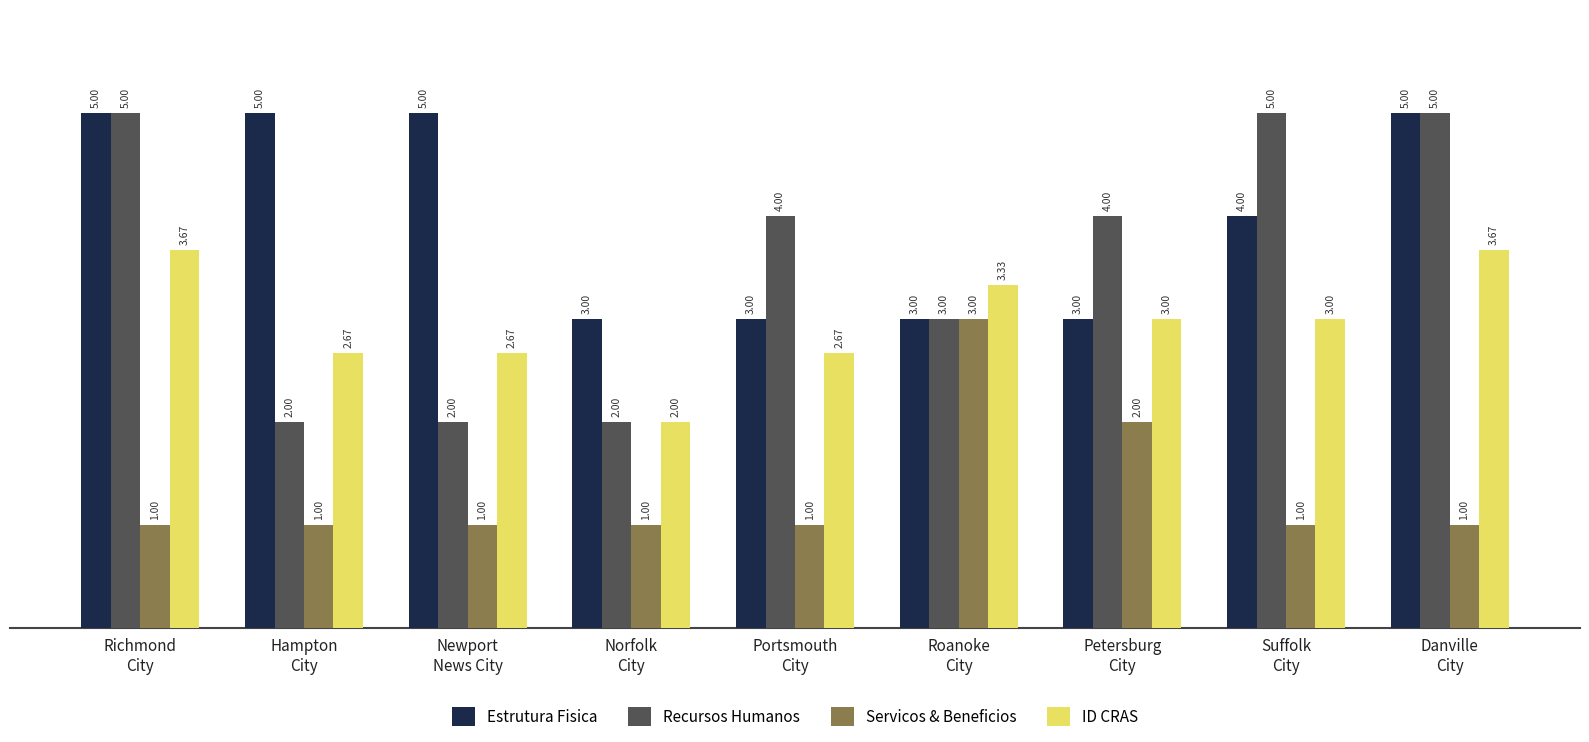

Rank the series by their average value, from highest to lowest.

Estrutura Fisica, Recursos Humanos, ID CRAS, Servicos & Beneficios